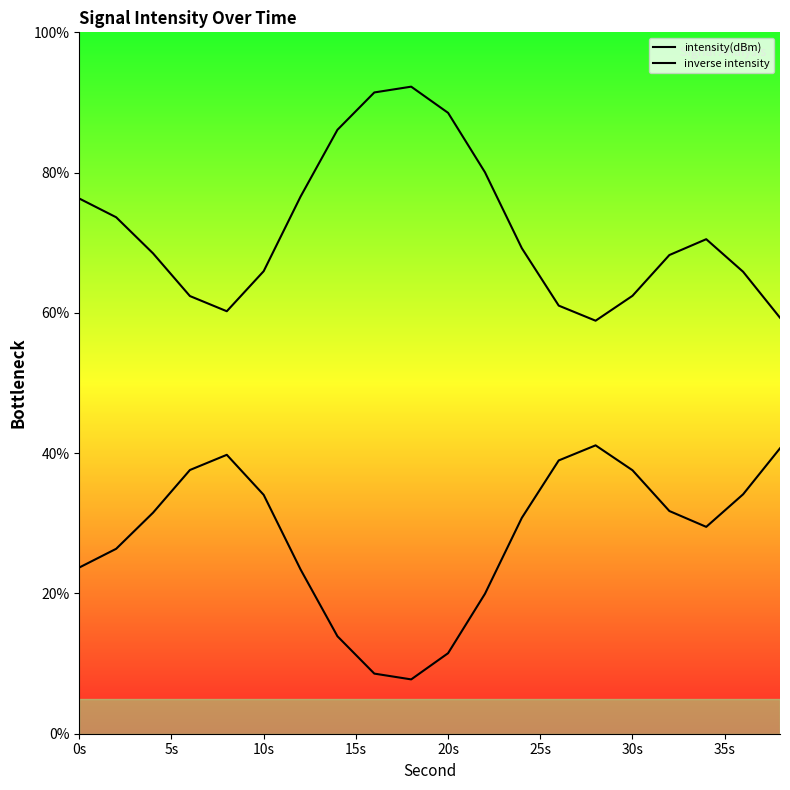

List the series in order of their peak value, highest first.

inverse intensity, intensity(dBm)